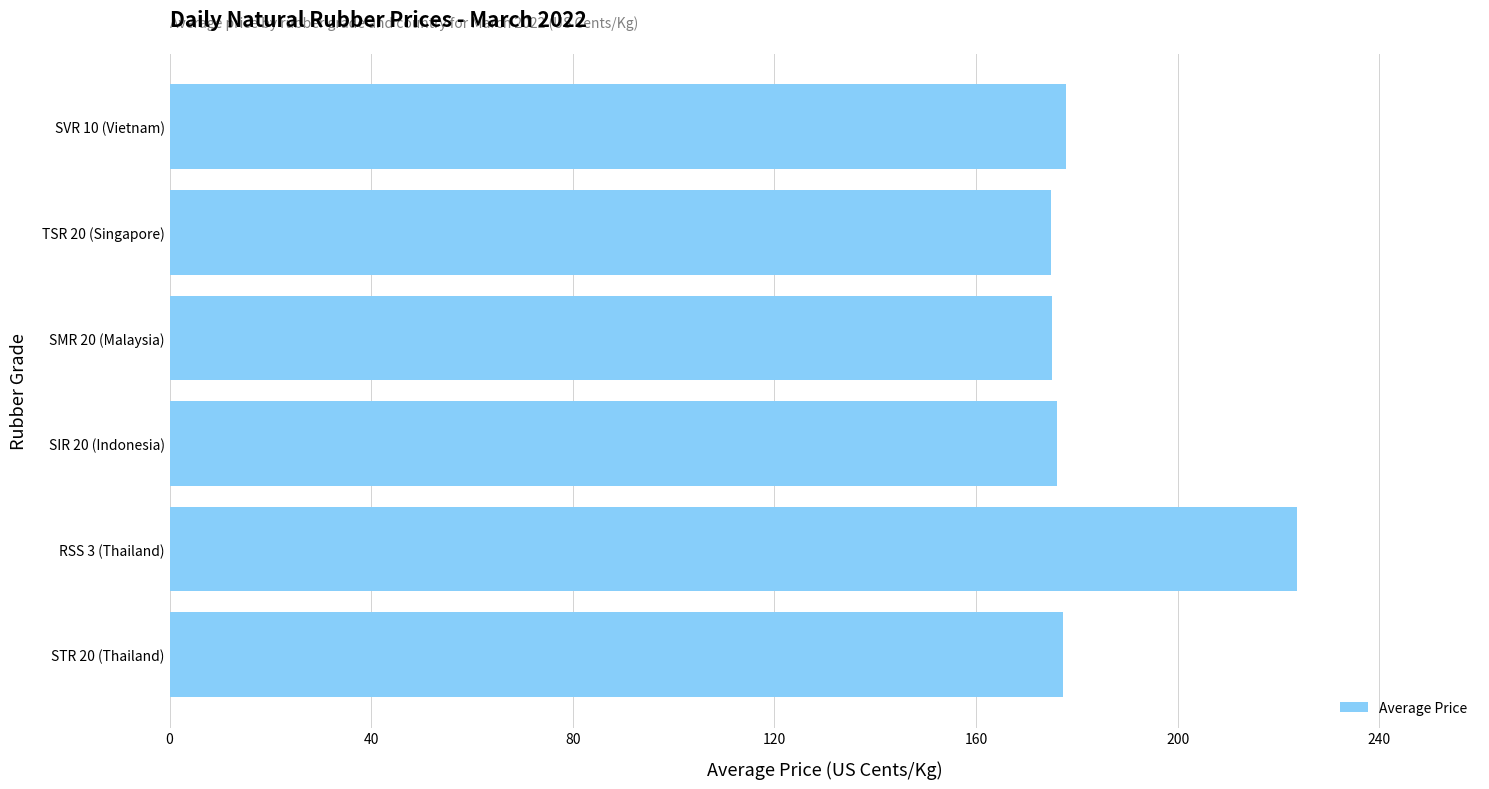

Is it true that the value at SIR 20 (Indonesia) is 176.0?

True